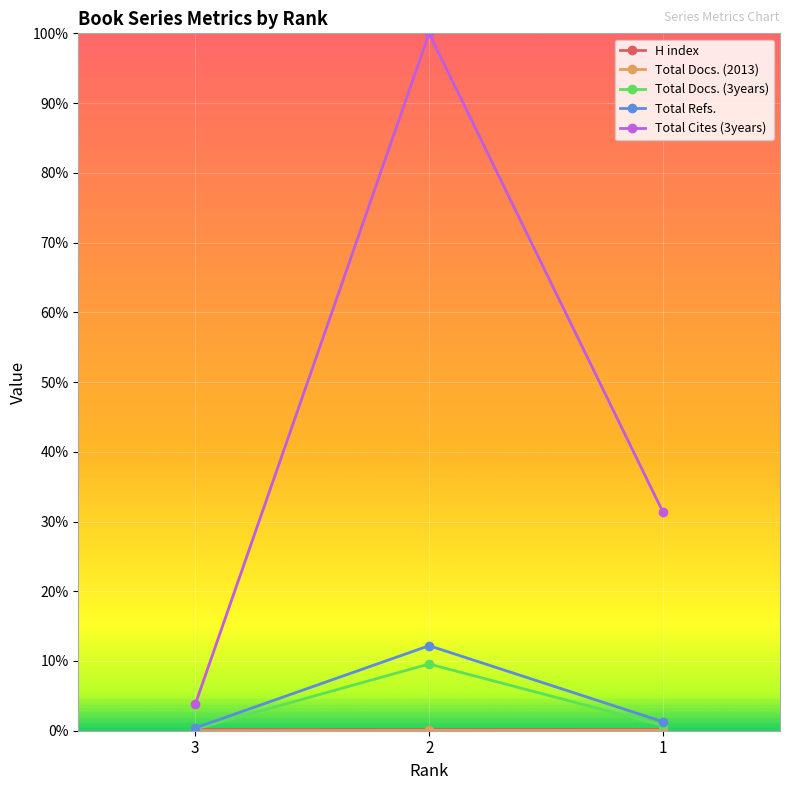

Does the chart have visible grid lines?

Yes